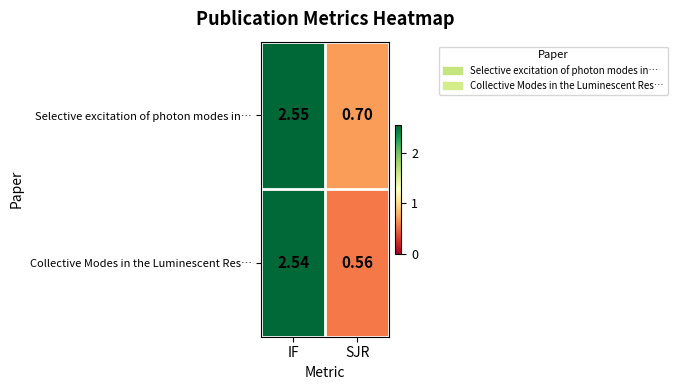

List the labels in order of Collective Modes in the Luminescent Res… value, largest first.

IF, SJR